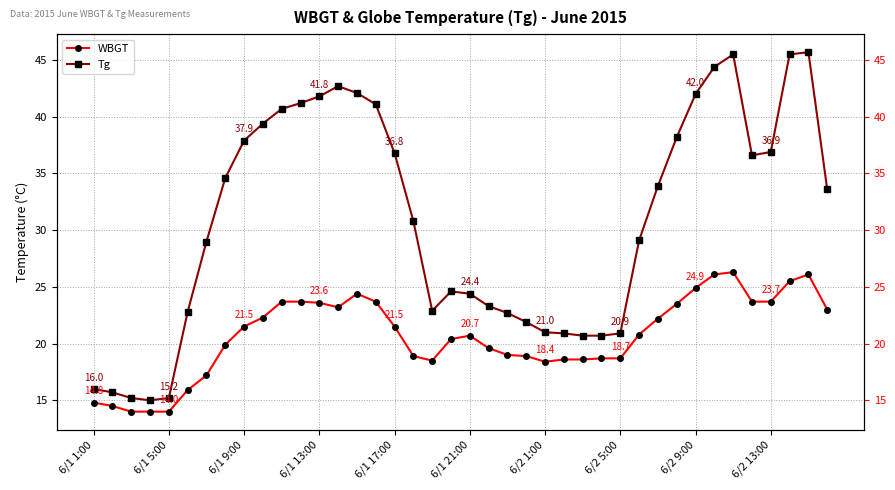

What is the sum of all WBGT values?

826.7